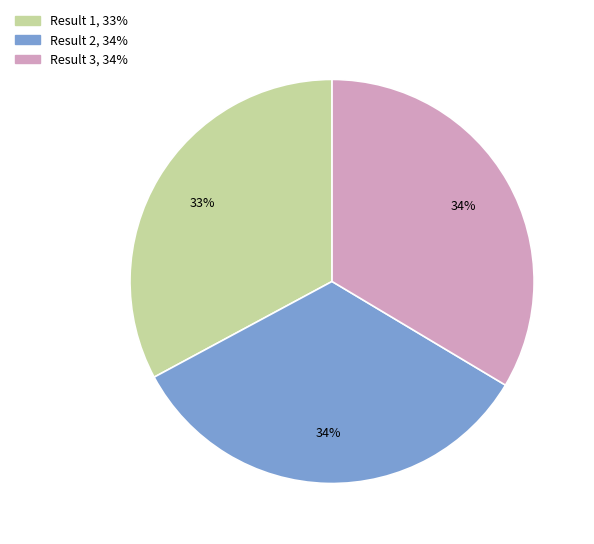

Is there a majority slice in this chart?

No